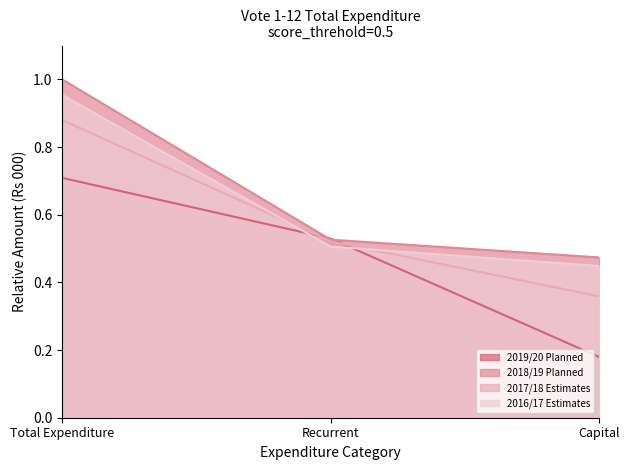

How many lines are shown in the chart?

4